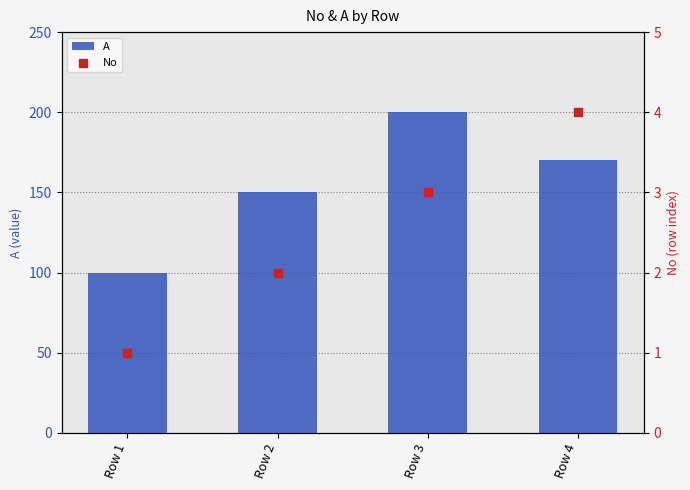

Is the value of A at Row 3 greater than the value of No at Row 2?

Yes